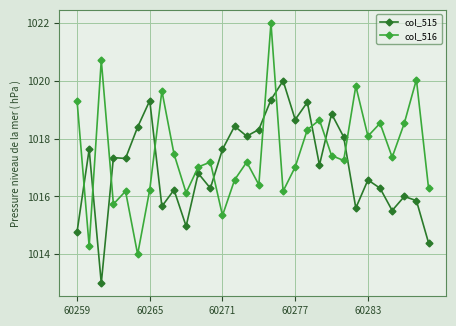

What is the average value of the col_516 series?

1017.5